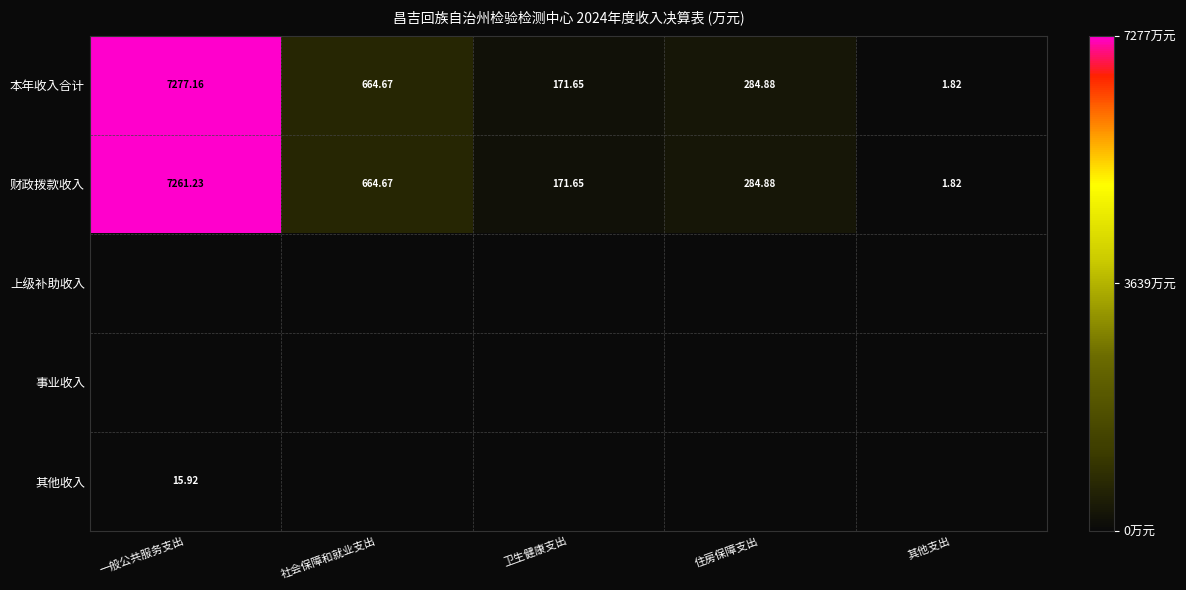

What is the sum of the 财政拨款收入 values at 卫生健康支出 and 一般公共服务支出?

7432.9